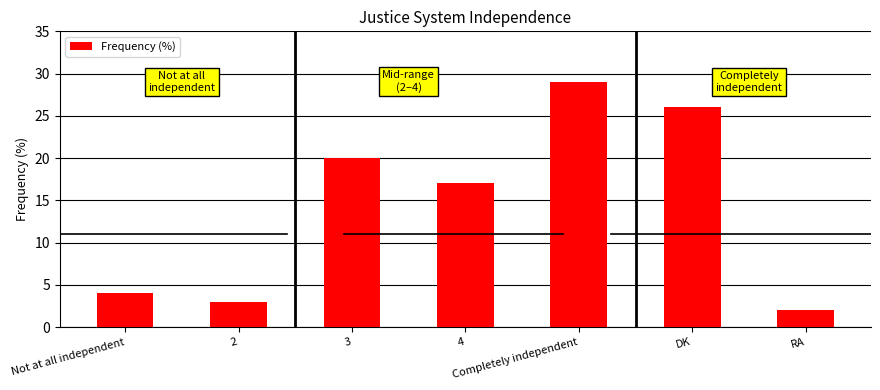

Reading right to left, extract all data points from this chart.

2	26	29	17	20	3	4